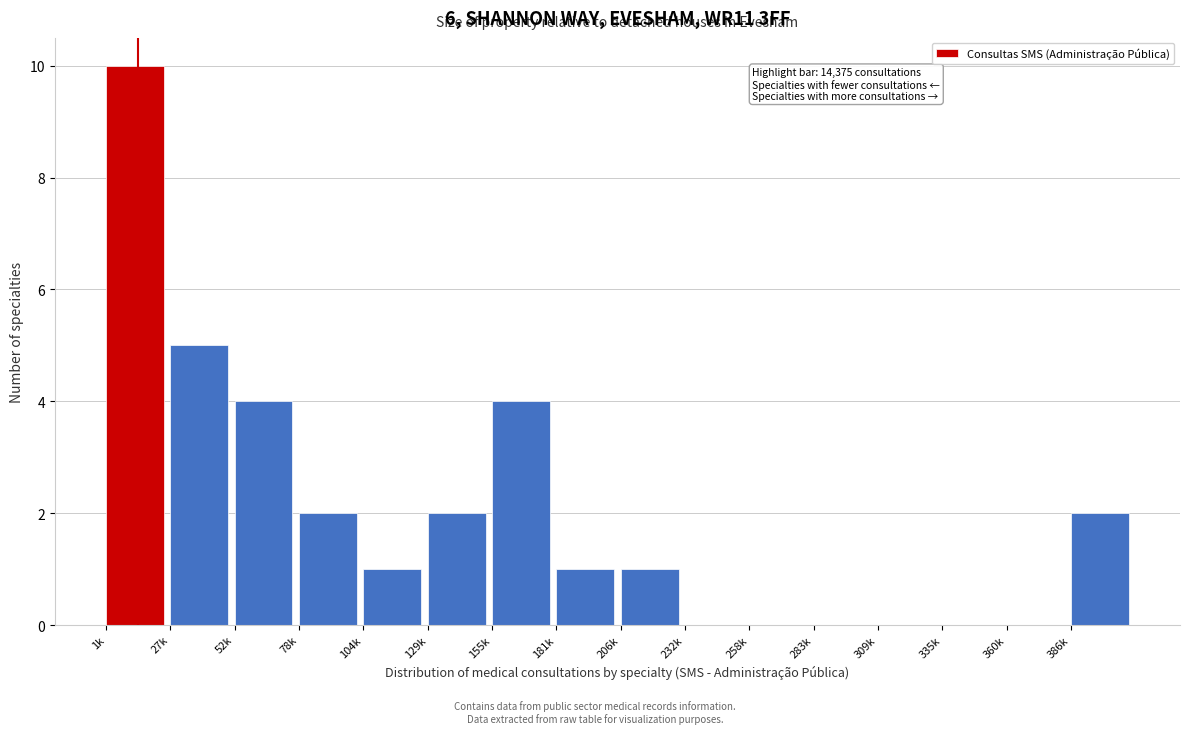

Reading left to right, extract all data points from this chart.

1k=10	27k=5	52k=4	78k=2	104k=1	129k=2	155k=4	181k=1	206k=1	232k=0	258k=0	283k=0	309k=0	335k=0	360k=0	386k=2